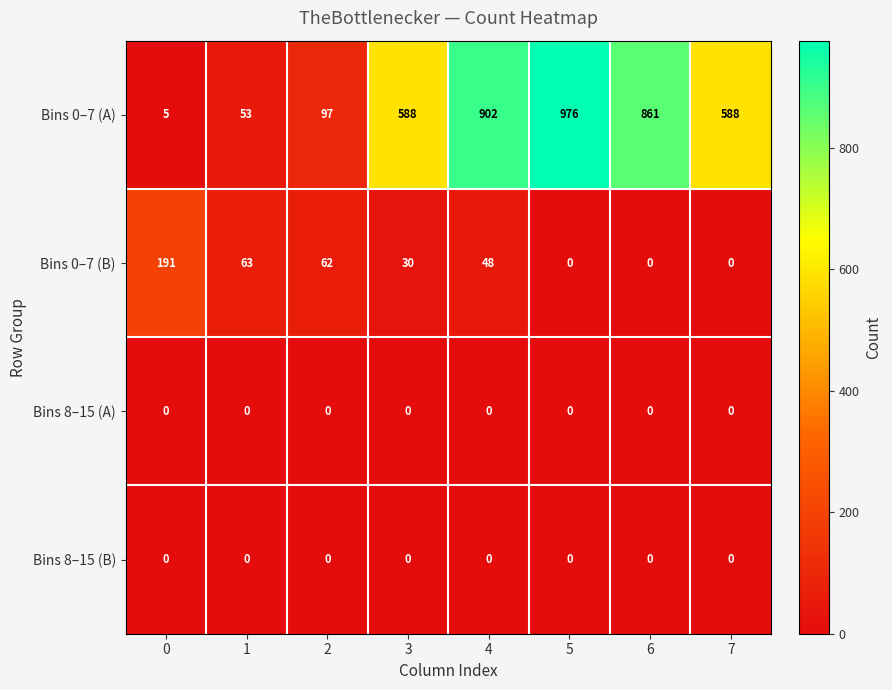

What is the total value across all series at 3?

618